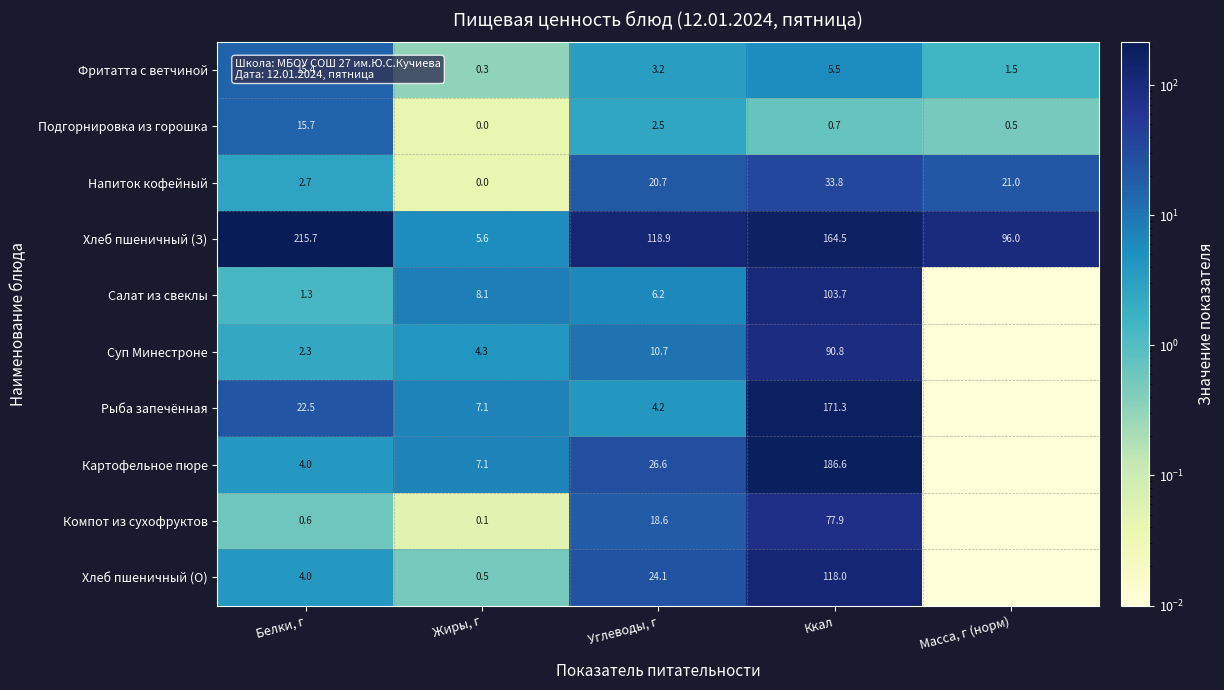

Rank the series at Углеводы, г from lowest to highest value.

Подгорнировка из горошка, Фритатта с ветчиной, Рыба запечённая, Салат из свеклы, Суп Минестроне, Компот из сухофруктов, Напиток кофейный, Хлеб пшеничный (О), Картофельное пюре, Хлеб пшеничный (З)